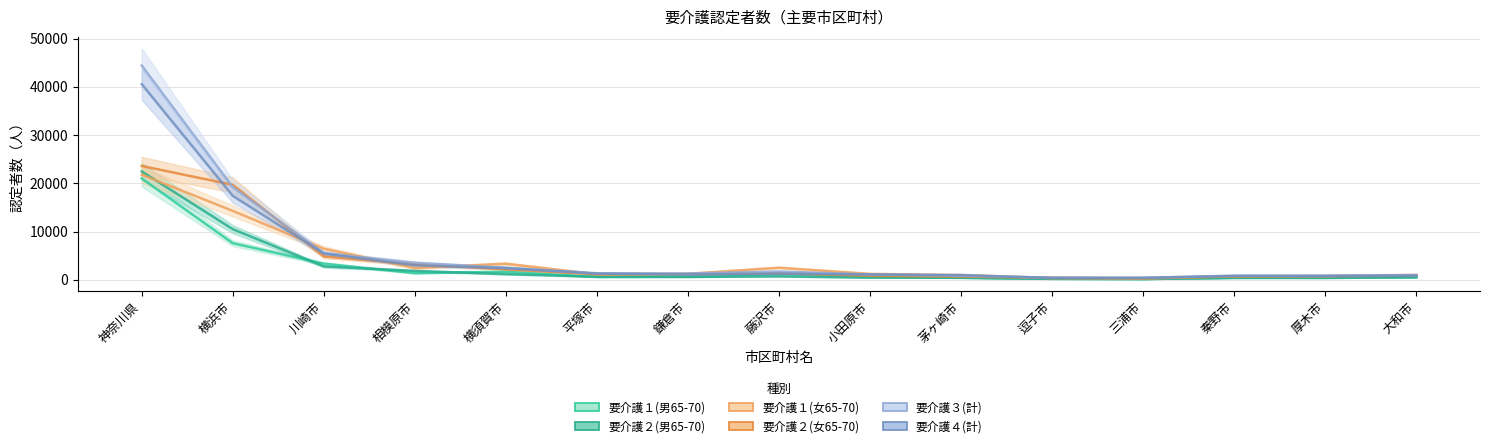

Is it true that 要介護２(女65-70) equals 859 at 大和市?

True